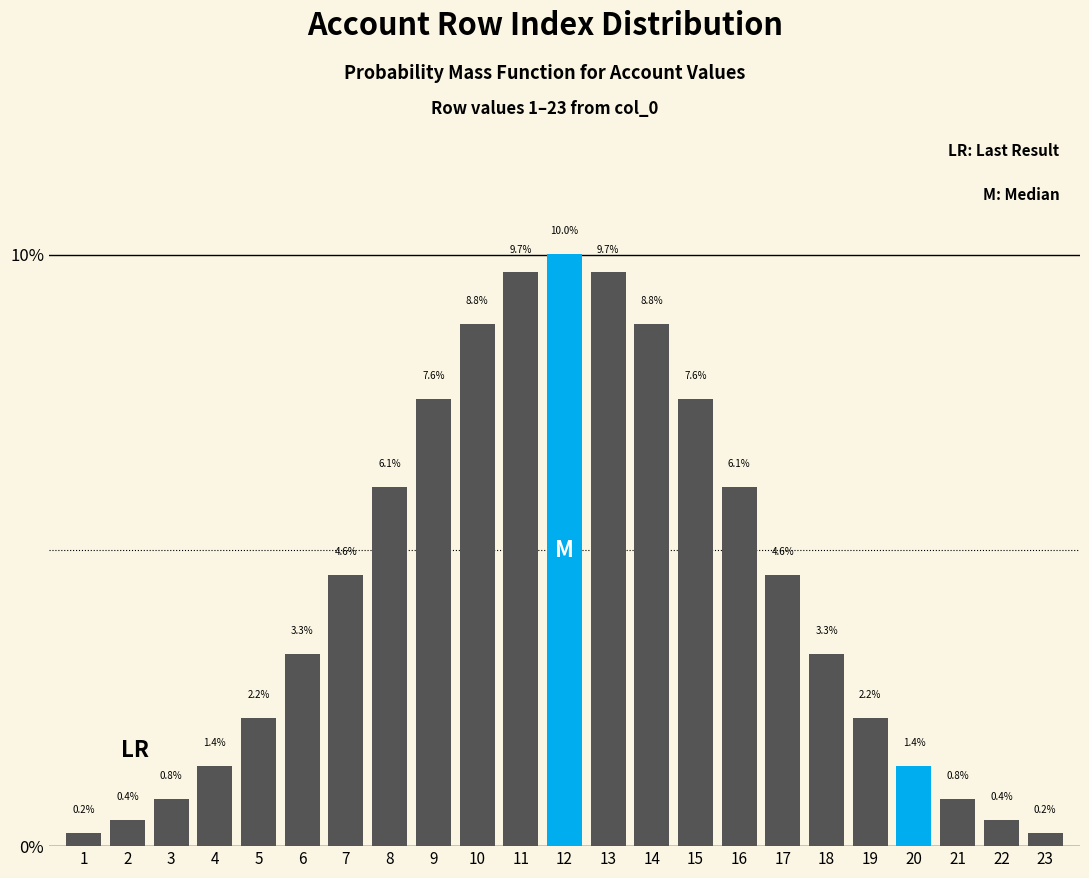

Reading left to right, list all the values displayed in this chart.

0.2	0.4	0.8	1.4	2.2	3.3	4.6	6.1	7.6	8.8	9.7	10.0	9.7	8.8	7.6	6.1	4.6	3.3	2.2	1.4	0.8	0.4	0.2